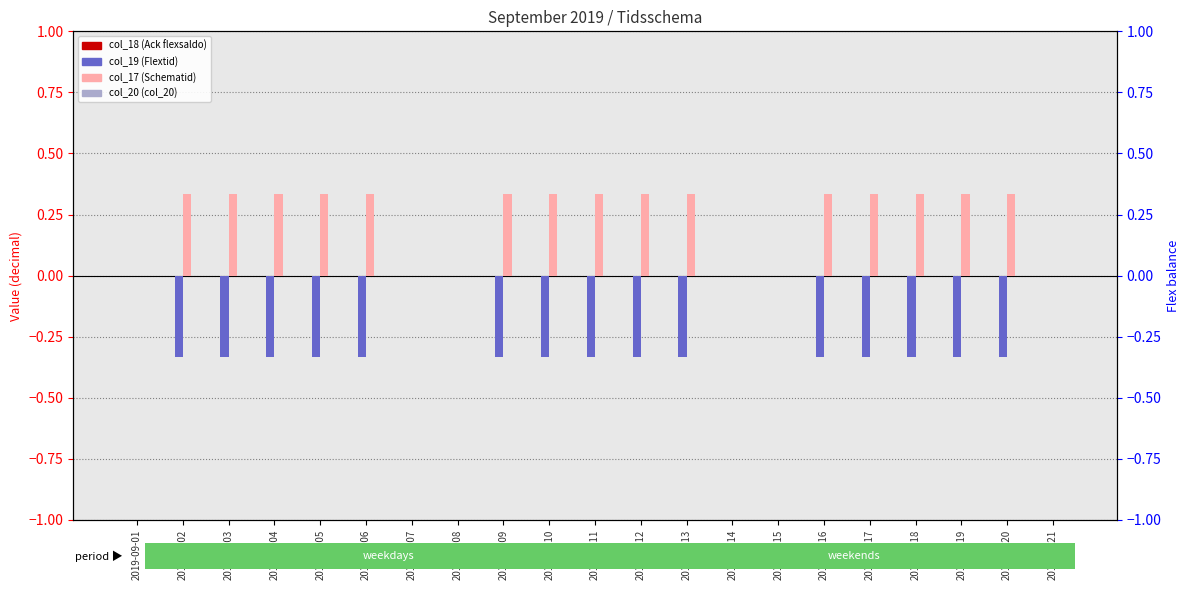

Reading right to left, list all the values displayed in this chart.

col_18: 2019-09-21=0.0	2019-09-20=0.0	2019-09-19=0.0	2019-09-18=0.0	2019-09-17=0.0	2019-09-16=0.0	2019-09-15=0.0	2019-09-14=0.0	2019-09-13=0.0	2019-09-12=0.0	2019-09-11=0.0	2019-09-10=0.0	2019-09-09=0.0	2019-09-08=0.0	2019-09-07=0.0	2019-09-06=0.0	2019-09-05=0.0	2019-09-04=0.0	2019-09-03=0.0	2019-09-02=0.0	2019-09-01=0.0
col_19: 2019-09-21=0.0	2019-09-20=-0.3	2019-09-19=-0.3	2019-09-18=-0.3	2019-09-17=-0.3	2019-09-16=-0.3	2019-09-15=0.0	2019-09-14=0.0	2019-09-13=-0.3	2019-09-12=-0.3	2019-09-11=-0.3	2019-09-10=-0.3	2019-09-09=-0.3	2019-09-08=0.0	2019-09-07=0.0	2019-09-06=-0.3	2019-09-05=-0.3	2019-09-04=-0.3	2019-09-03=-0.3	2019-09-02=-0.3	2019-09-01=0.0
col_17: 2019-09-21=0.0	2019-09-20=0.3	2019-09-19=0.3	2019-09-18=0.3	2019-09-17=0.3	2019-09-16=0.3	2019-09-15=0.0	2019-09-14=0.0	2019-09-13=0.3	2019-09-12=0.3	2019-09-11=0.3	2019-09-10=0.3	2019-09-09=0.3	2019-09-08=0.0	2019-09-07=0.0	2019-09-06=0.3	2019-09-05=0.3	2019-09-04=0.3	2019-09-03=0.3	2019-09-02=0.3	2019-09-01=0.0
col_20: 2019-09-21=0.0	2019-09-20=0.0	2019-09-19=0.0	2019-09-18=0.0	2019-09-17=0.0	2019-09-16=0.0	2019-09-15=0.0	2019-09-14=0.0	2019-09-13=0.0	2019-09-12=0.0	2019-09-11=0.0	2019-09-10=0.0	2019-09-09=0.0	2019-09-08=0.0	2019-09-07=0.0	2019-09-06=0.0	2019-09-05=0.0	2019-09-04=0.0	2019-09-03=0.0	2019-09-02=0.0	2019-09-01=0.0